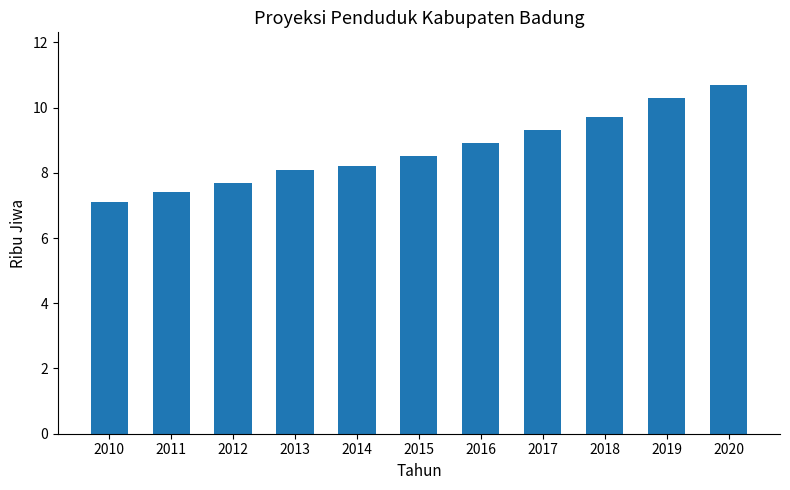

What value does the data have at 2013?

8.1